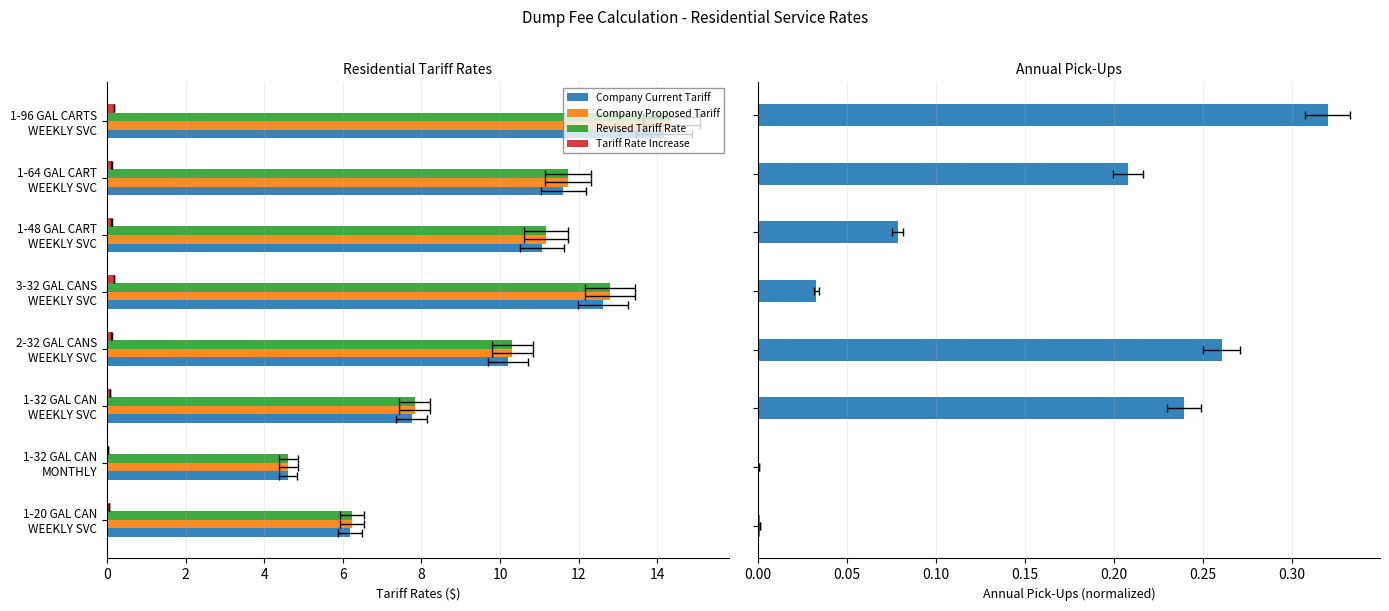

At how many categories does at least one series exceed 2?

8